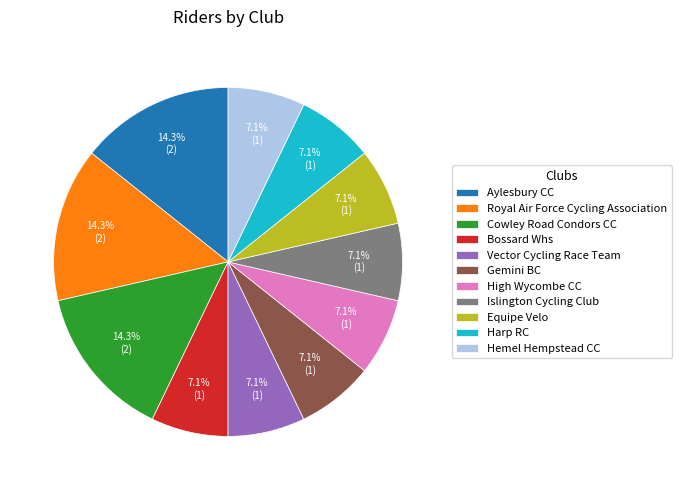

What is the ratio of the value at Cowley Road Condors CC to the value at Equipe Velo?

2.0